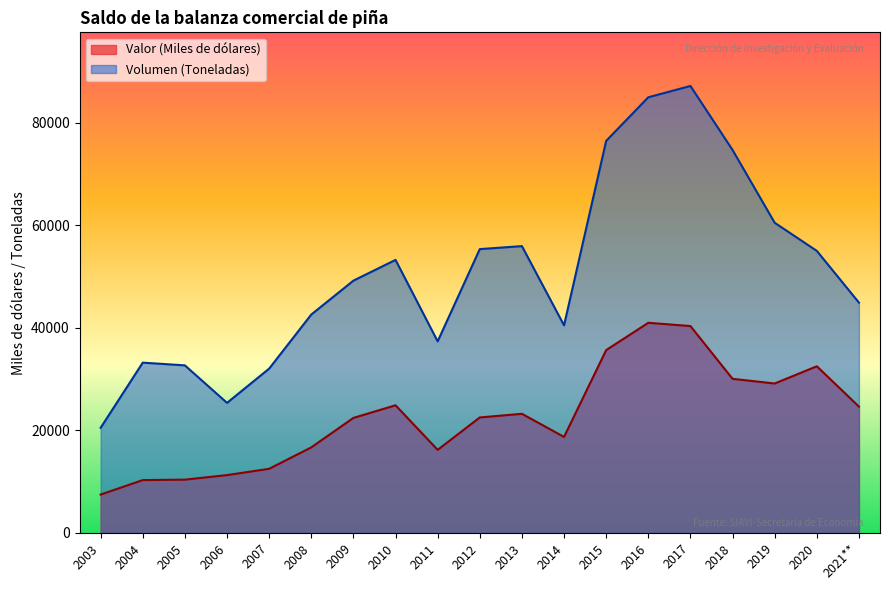

Is it true that Volumen (Toneladas) equals 25385.7 at 2006?

True